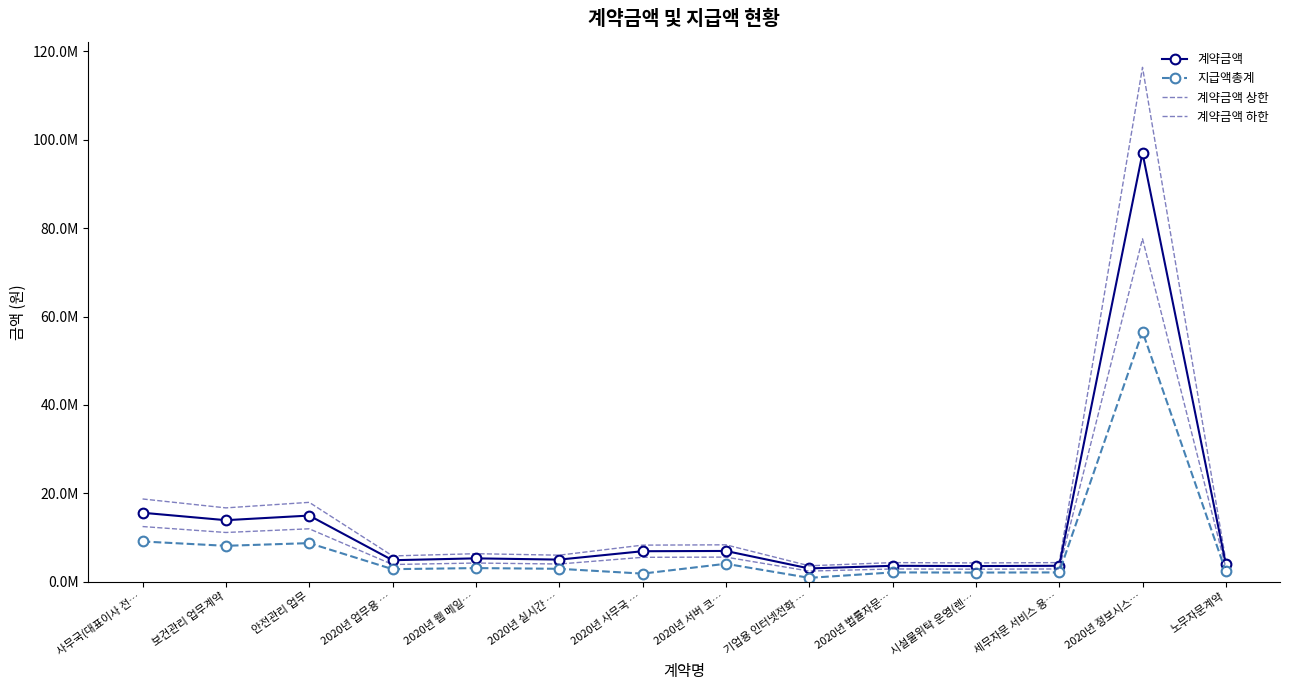

Which has a higher value, 2020년 사무국 … or 2020년 정보시스…?

2020년 정보시스…